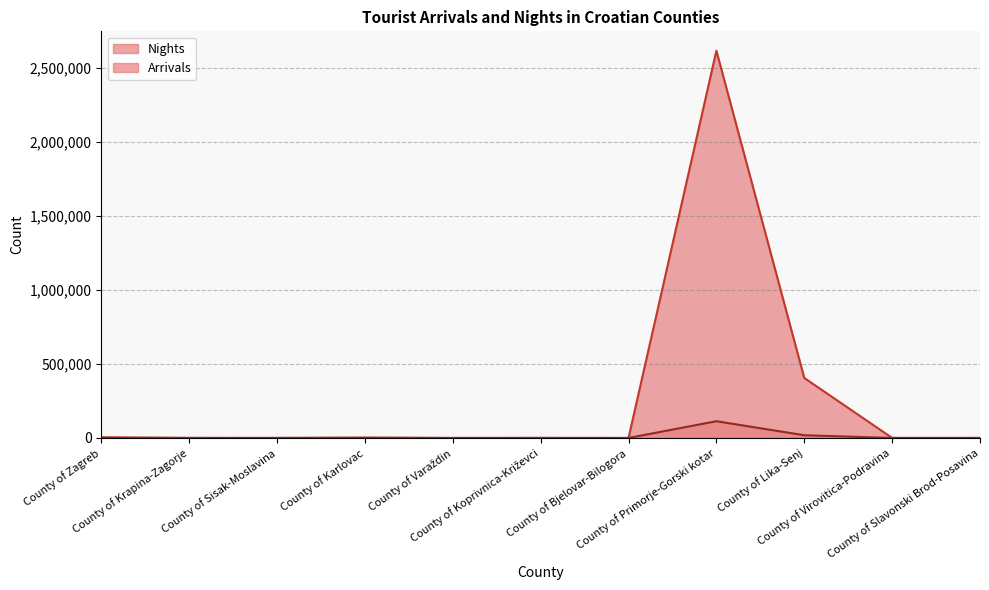

Where is the first local minimum for Nights?

County of Sisak-Moslavina